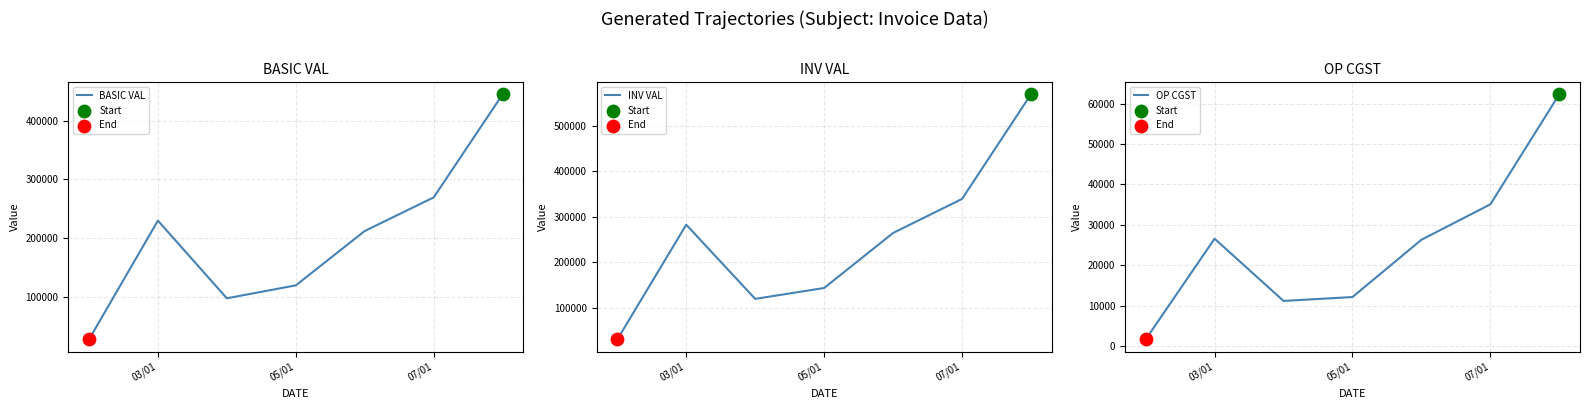

What are all the series names shown in the legend?

BASIC VAL, INV VAL, OP CGST